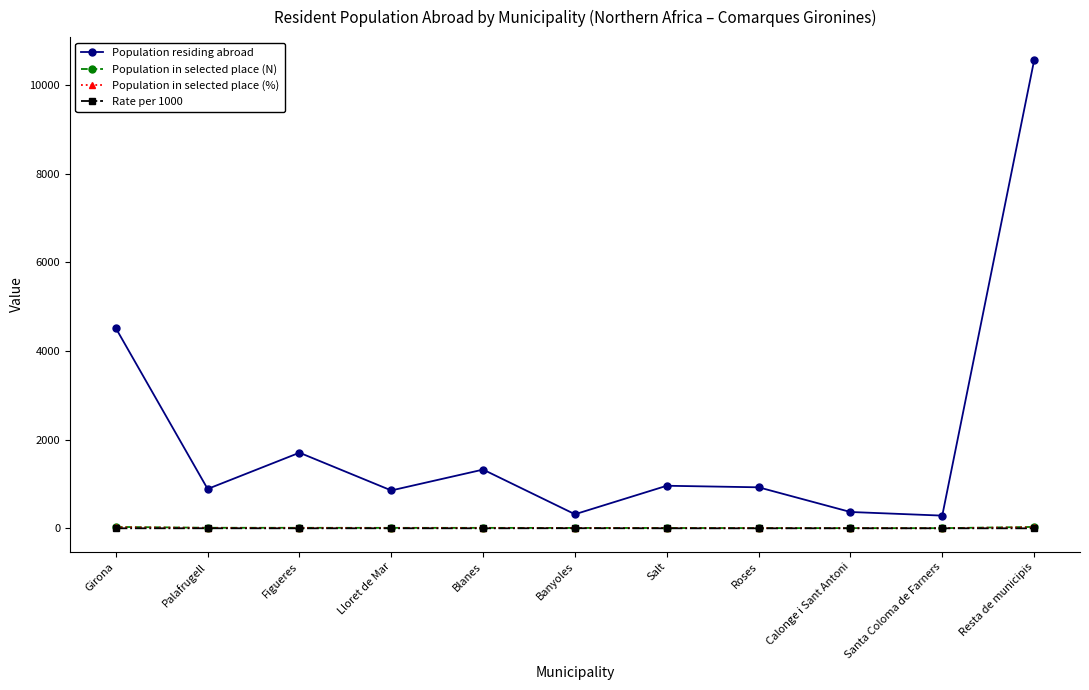

True or false: Population residing abroad and Rate per 1000 cross at least once.

False